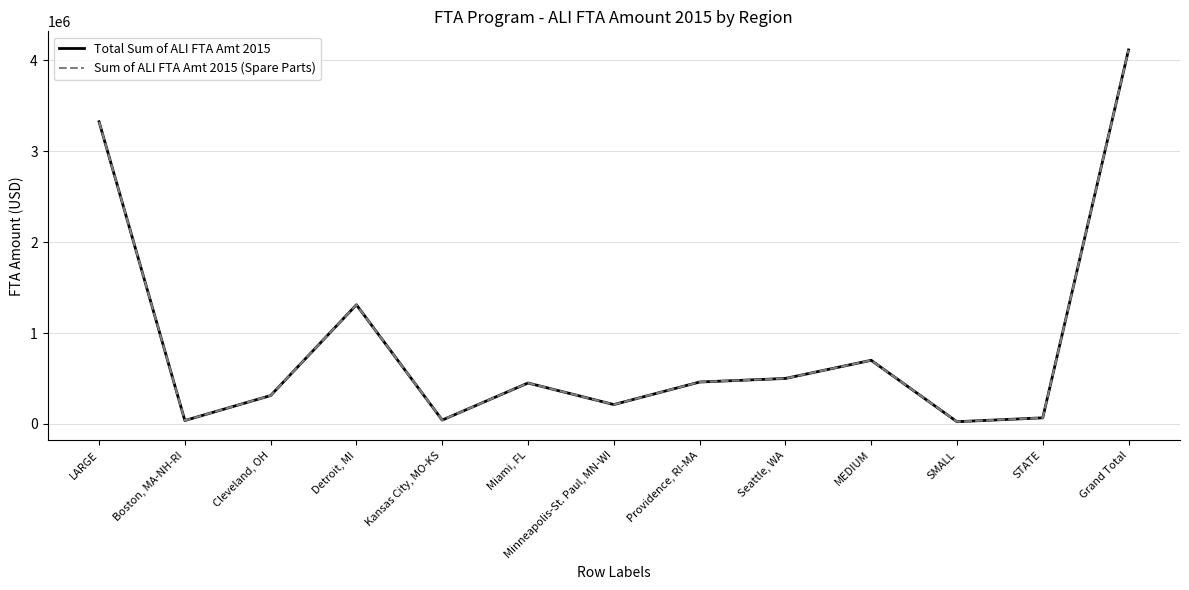

How many interior local peaks does the Total Sum of ALI FTA Amt 2015 series have?

3